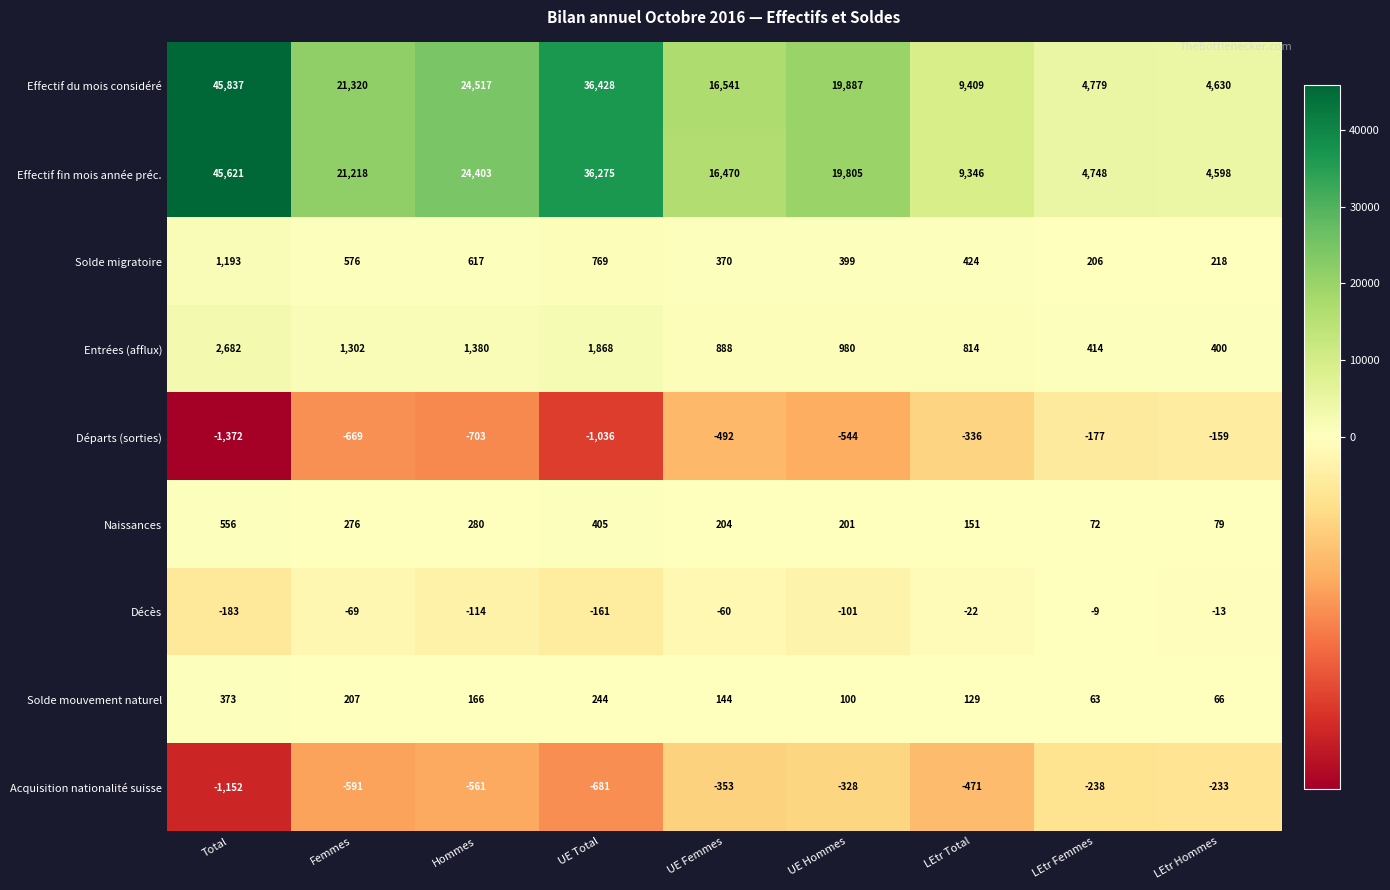

Which series has the largest total across all categories?

Effectif du mois considéré